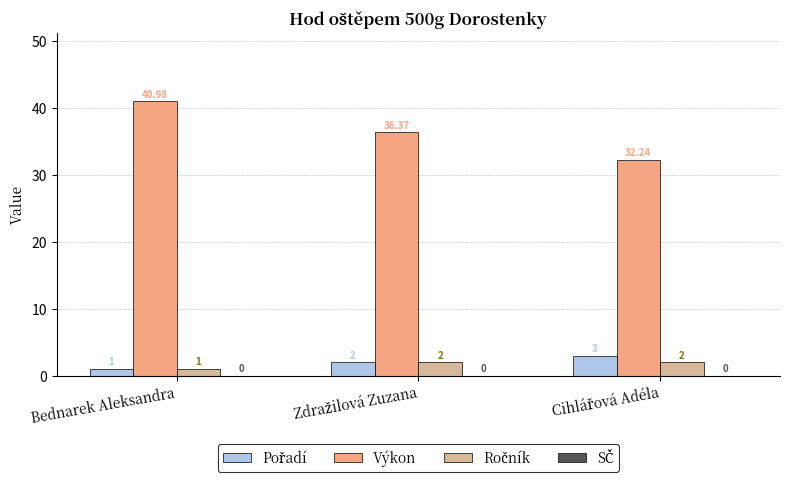

Which series has the largest range (max minus min)?

Výkon